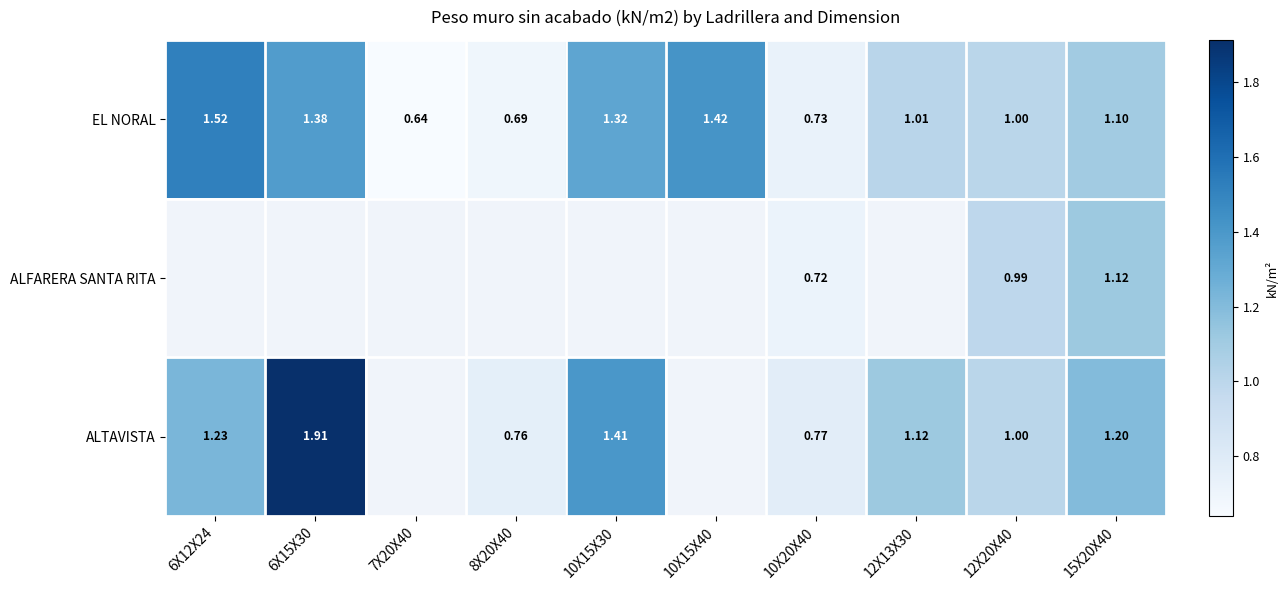

What is the spread (max minus min) of values at 6X15X30?

0.5